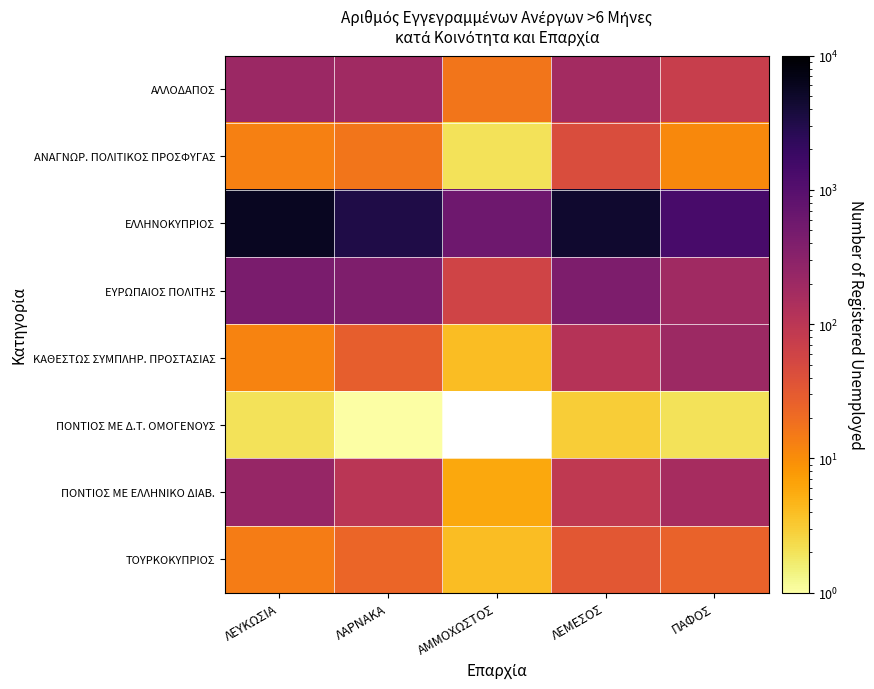

Is the value of ΠΟΝΤΙΟΣ ΜΕ Δ.Τ. ΟΜΟΓΕΝΟΥΣ at ΛΑΡΝΑΚΑ greater than the value of ΕΛΛΗΝΟΚΥΠΡΙΟΣ at ΛΕΜΕΣΟΣ?

No